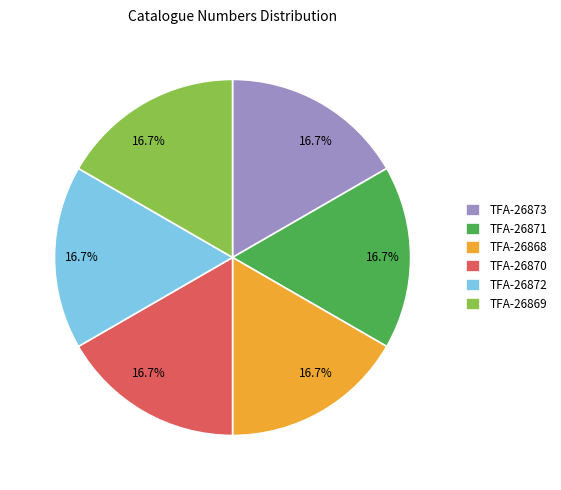

How many slices are in this pie chart?

6